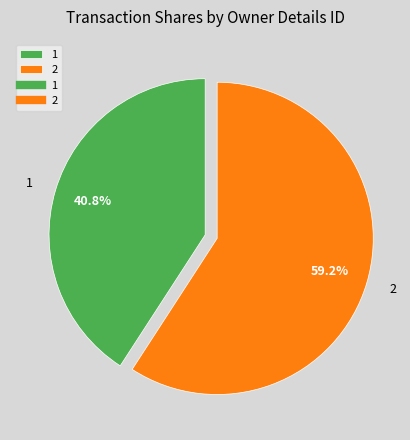

Combined, do 1 and 2 account for over 50%?

Yes